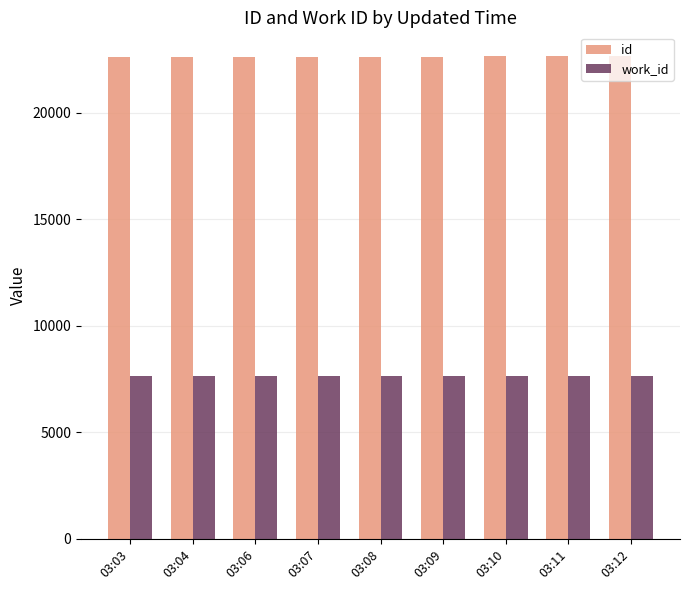

How many bars are there in total?

18